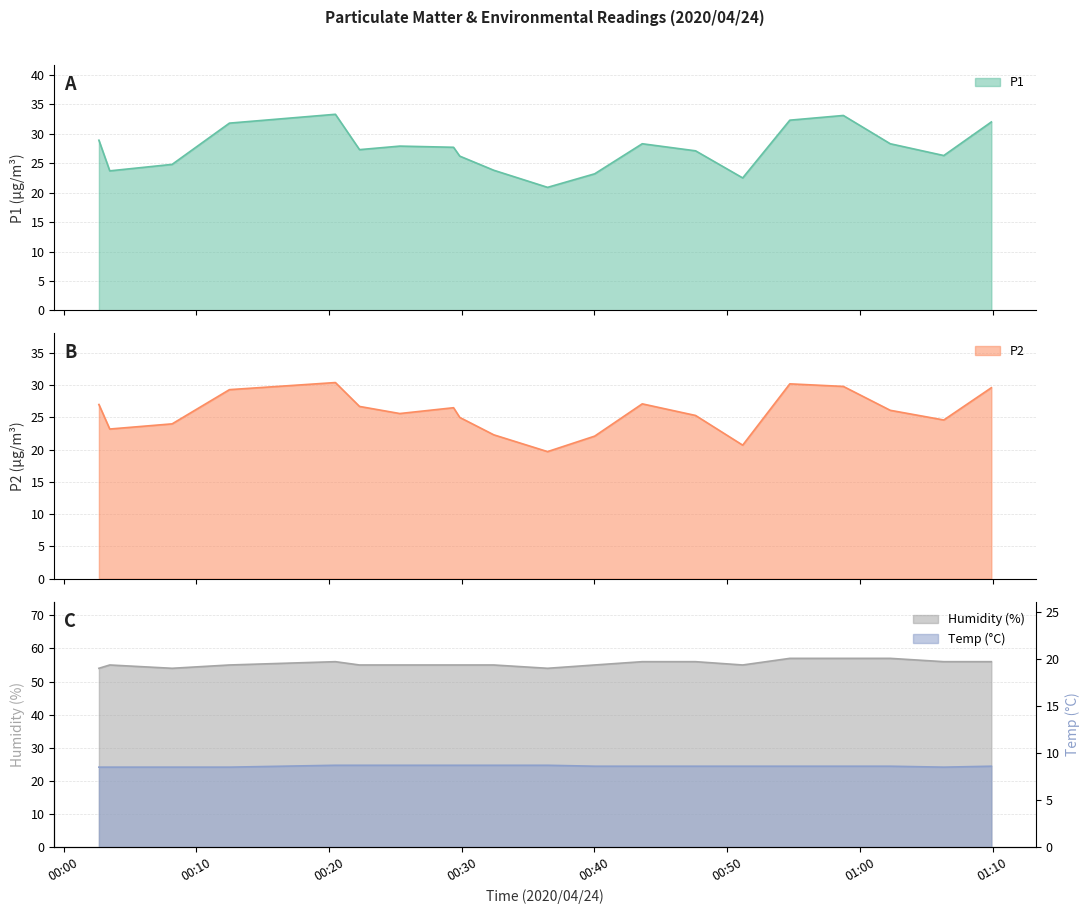

Which series changed the most between 2020/04/24 00:32:25 and 2020/04/24 00:36:28?

P1